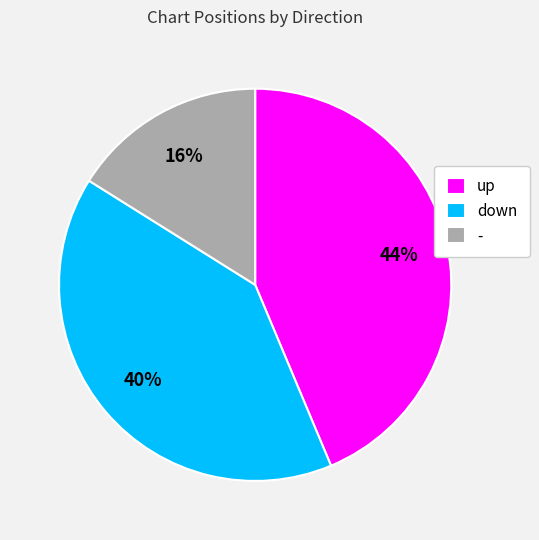

Which category has the smallest portion of the pie?

-